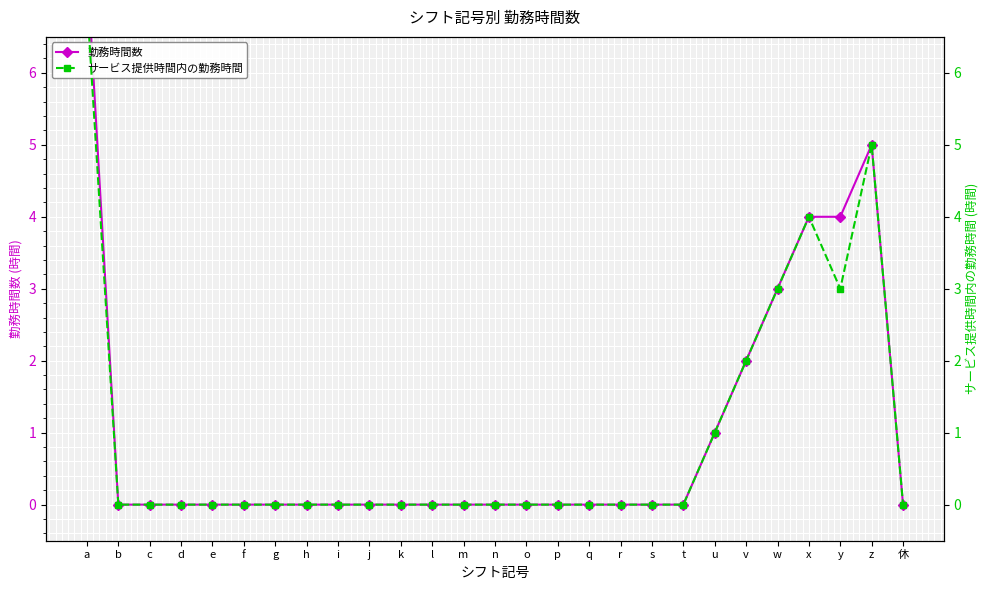

What is the greatest value displayed?

7.5